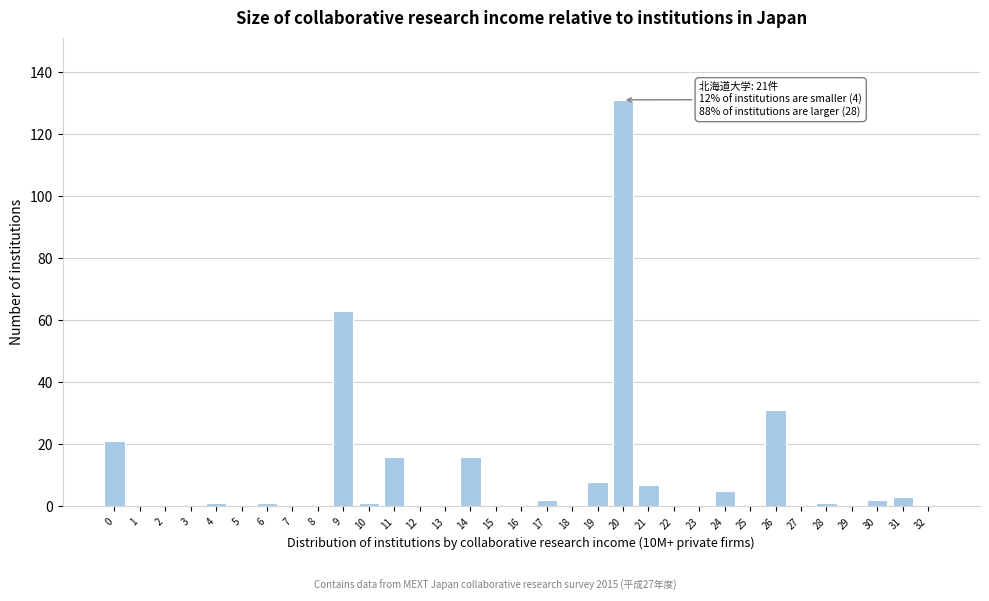

What is the maximum value shown in the chart?

131